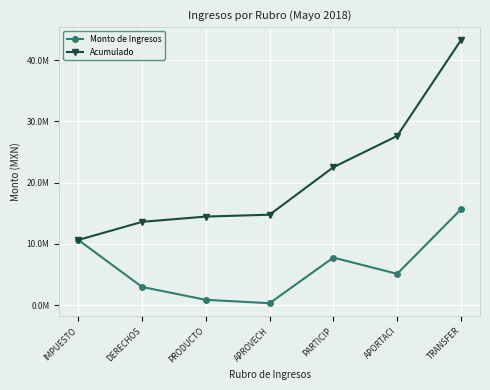

The Acumulado series shows 25559568.3 at APROVECH. True or false?

False